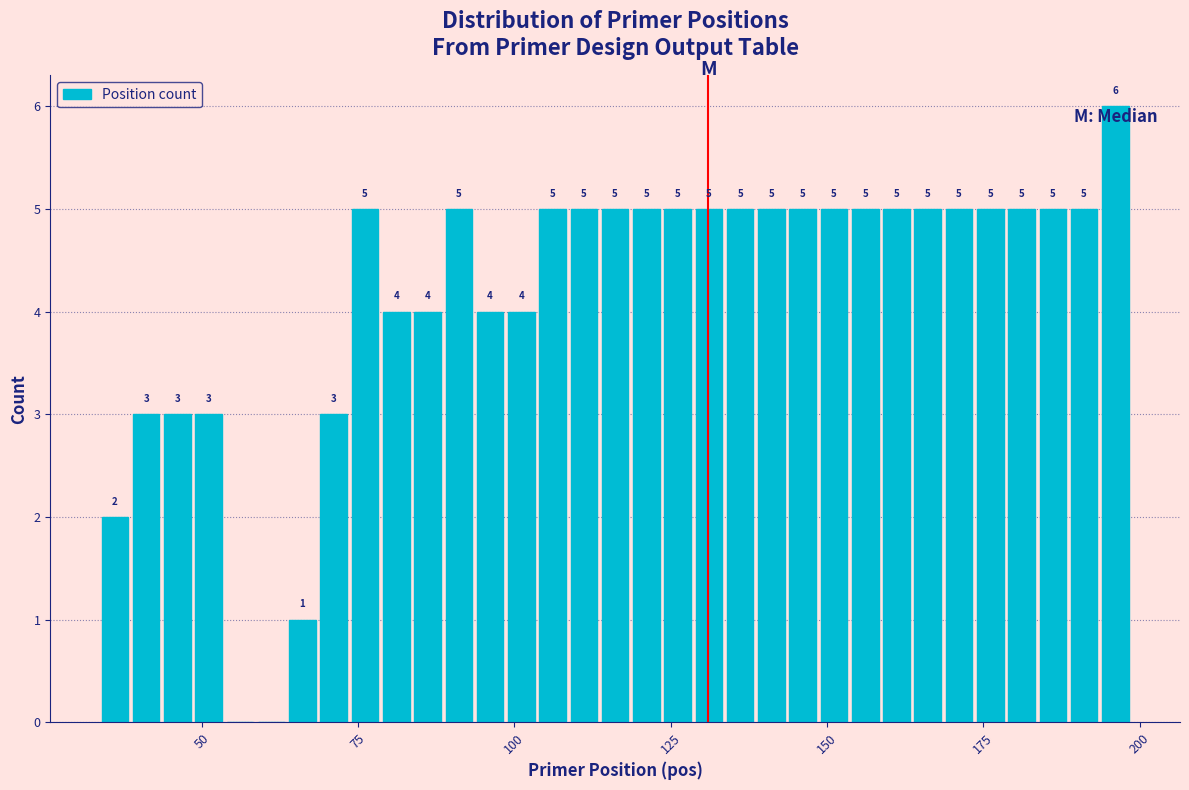

Around what value on the x-axis is the tallest bar? Give the approximate position of its centre, as read against the axis.

195